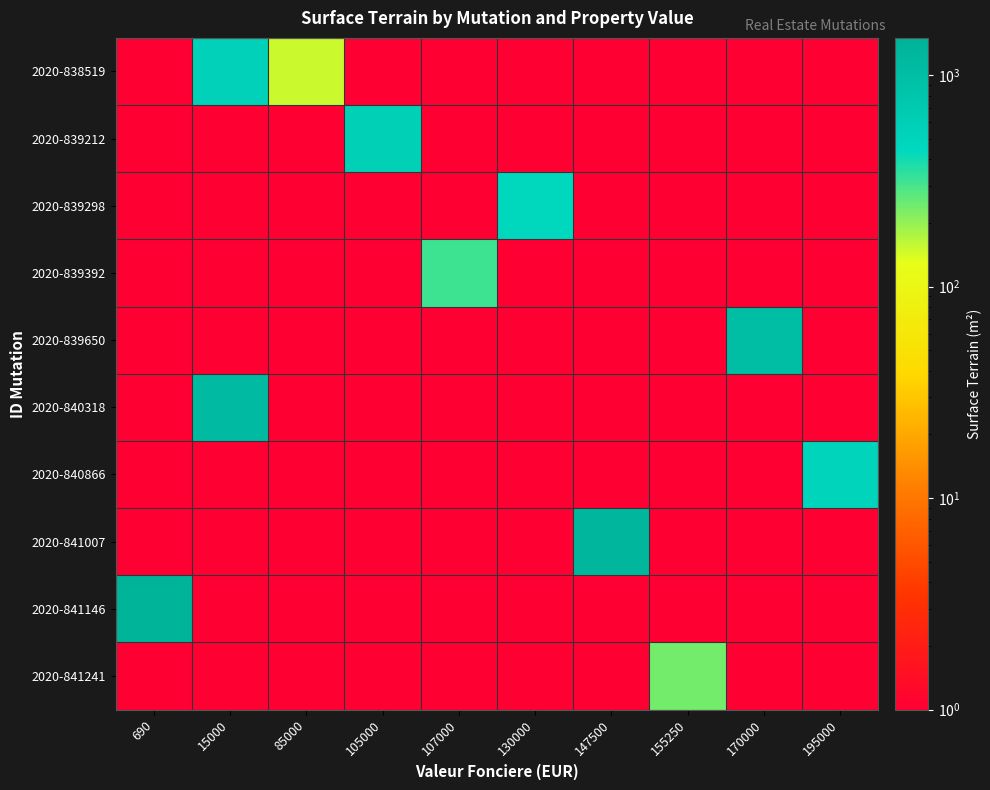

At which category does the chart reach its minimum across all series?

690